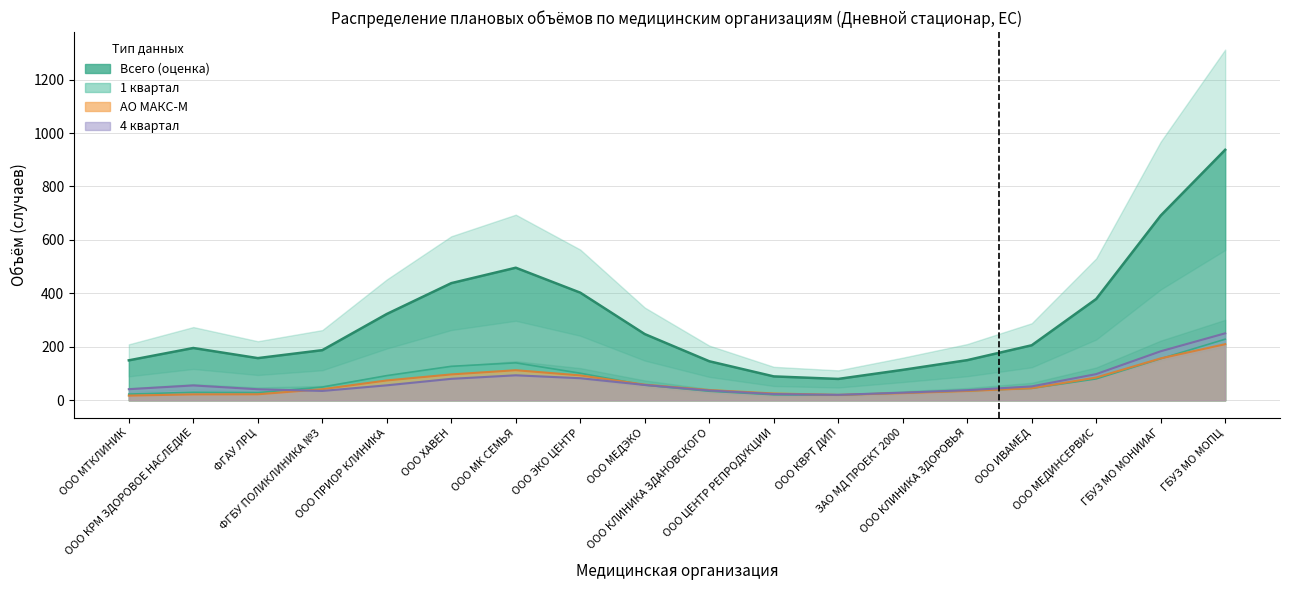

Is it true that 1 квартал equals 52 at 9?

False